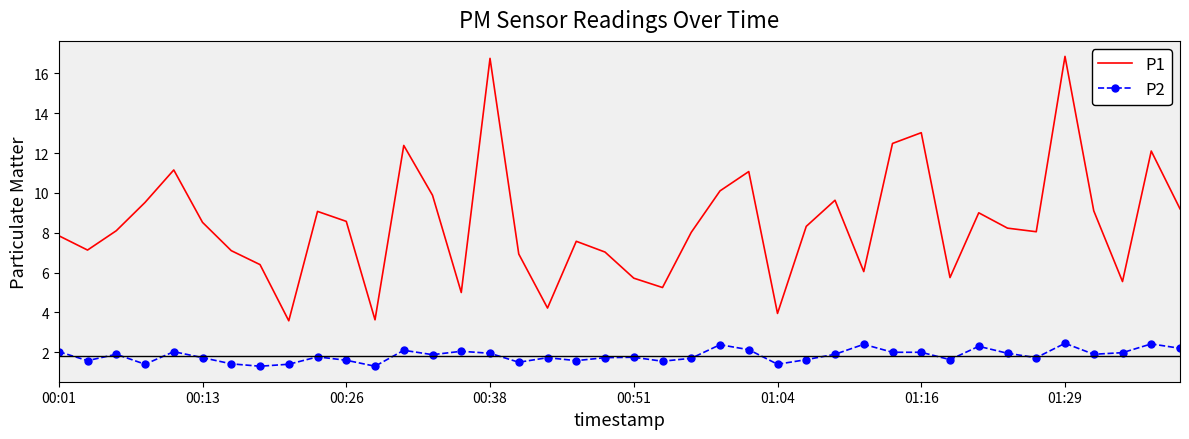

Rank the series by their average value, from lowest to highest.

P2, P1